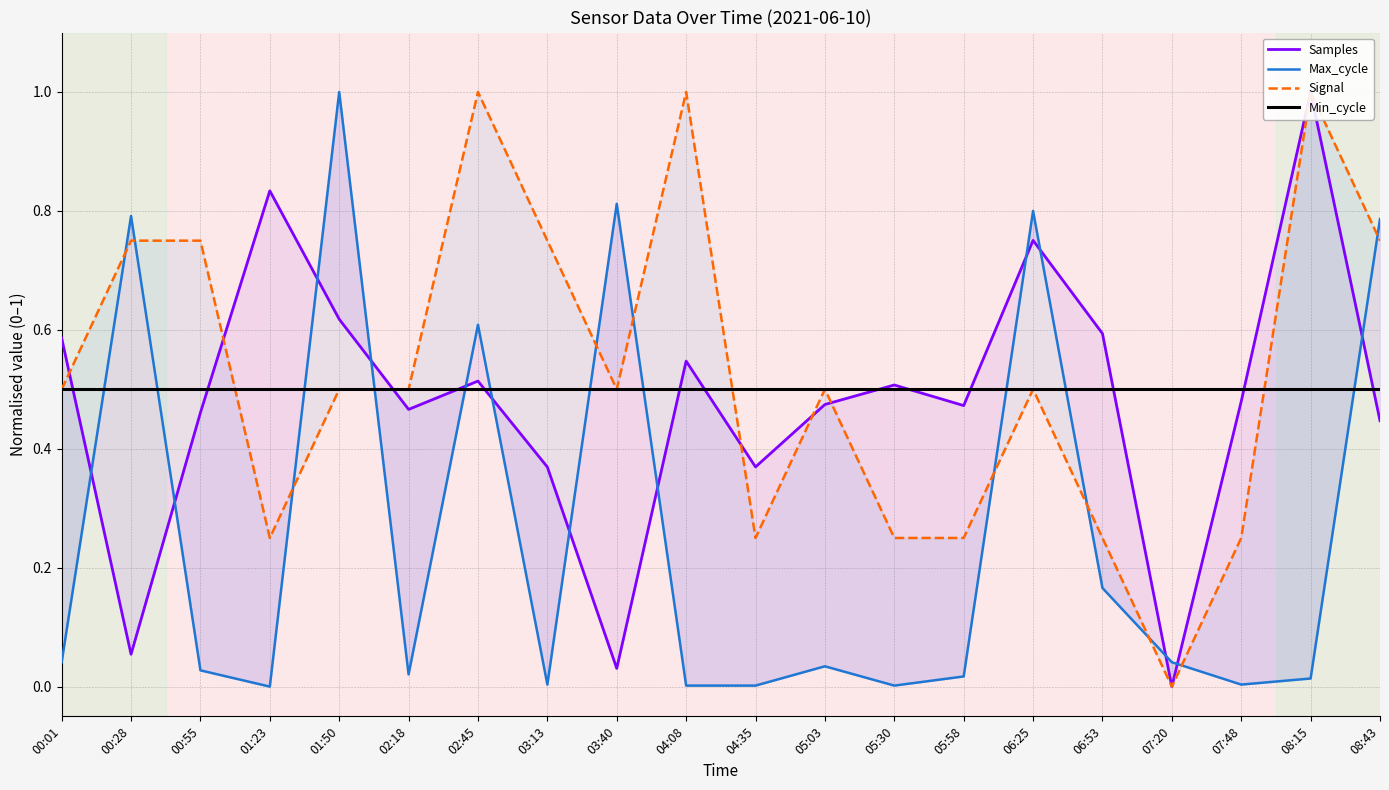

At which category is the sum across all series the highest?

02:45